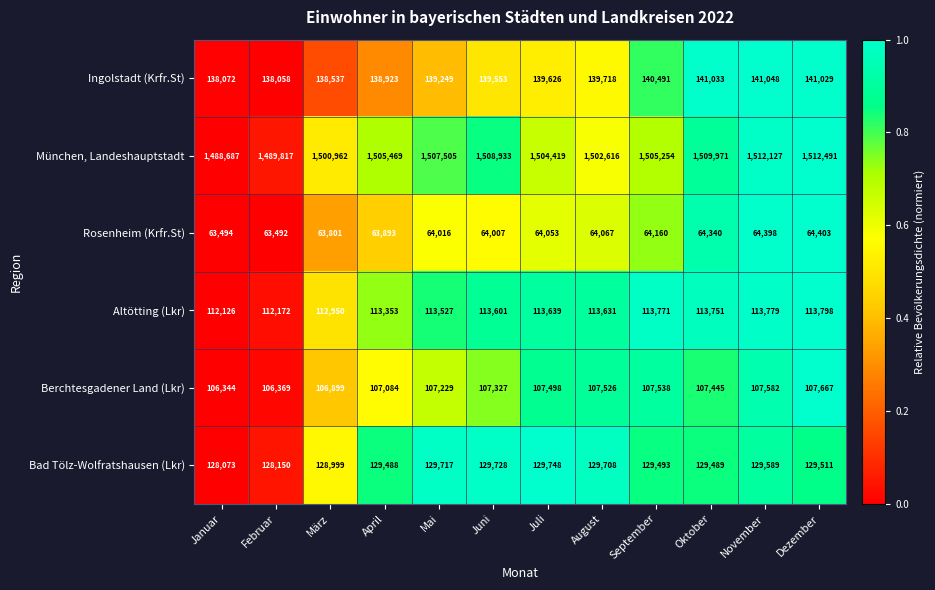

What is the average value of the Bad Tölz-Wolfratshausen (Lkr) series?

129308